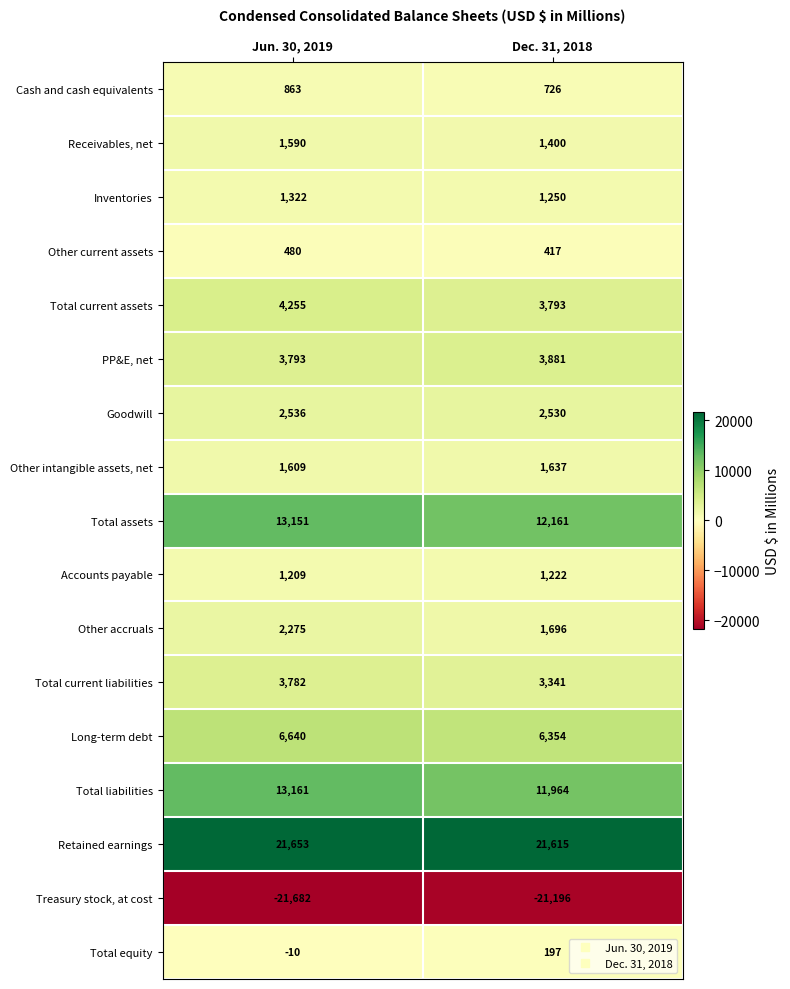

List the labels in order of Inventories value, largest first.

Jun. 30, 2019, Dec. 31, 2018